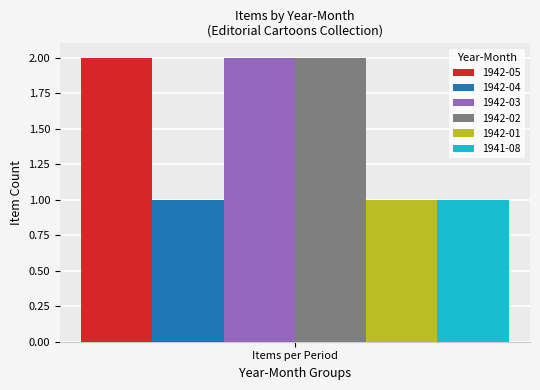

True or false: 1942-02 has a value of 0 at Items per Period.

False